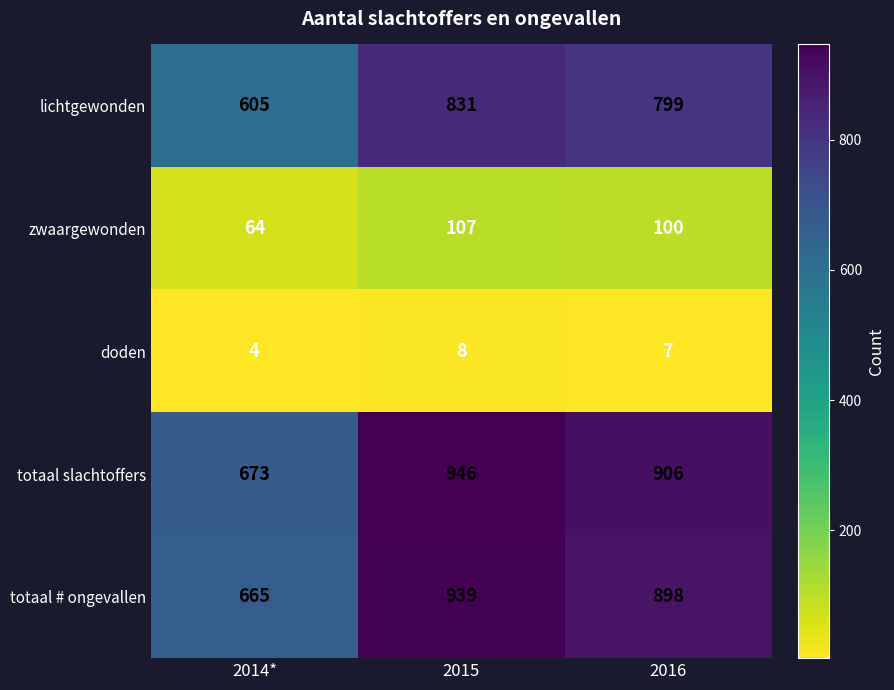

How many doden values are between 4 and 8?

3